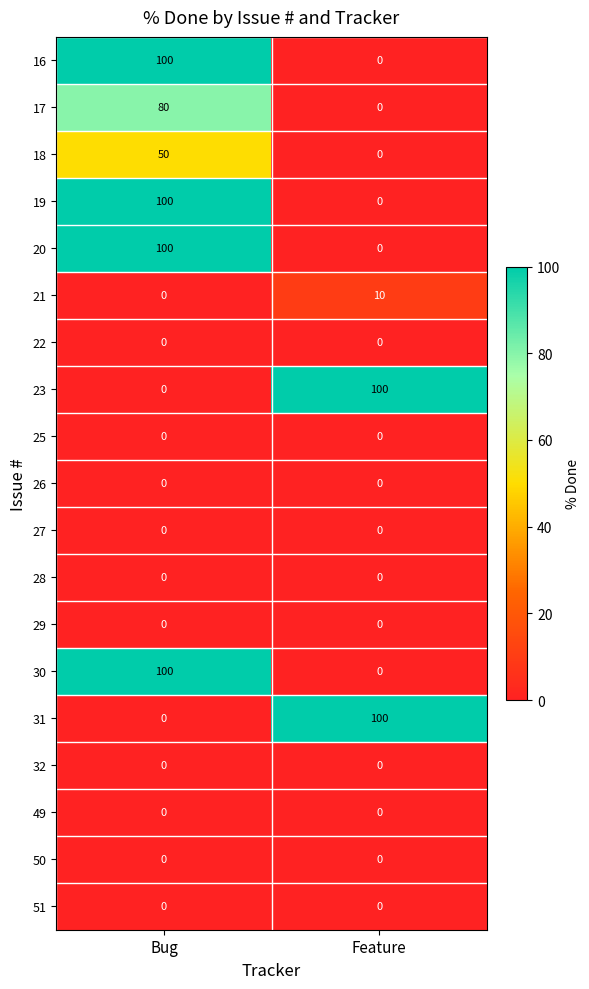

Is it true that 21 equals 16 at Feature?

False